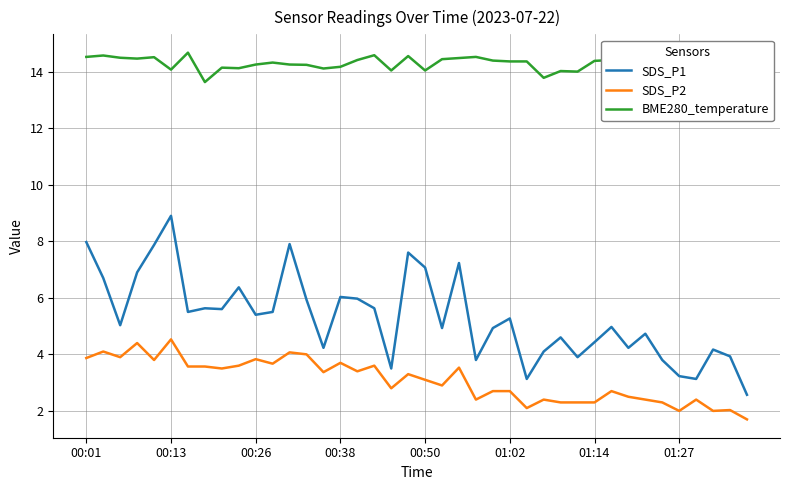

List the series in order of their peak value, highest first.

BME280_temperature, SDS_P1, SDS_P2